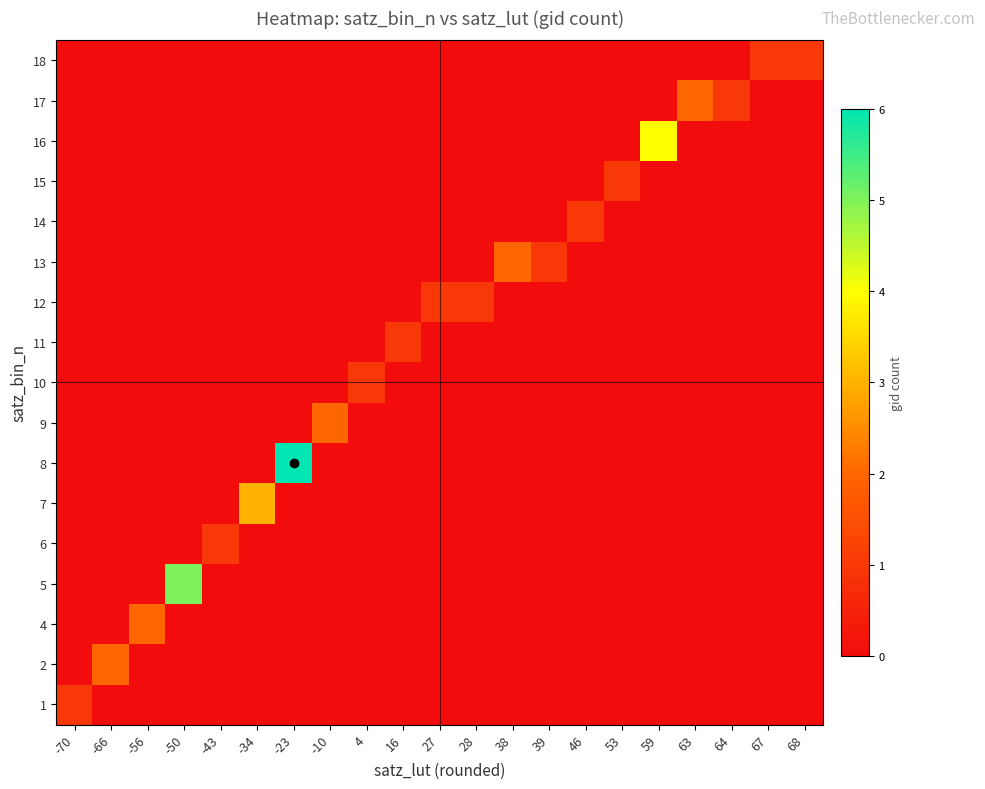

At which category is the sum across all series the highest?

-23